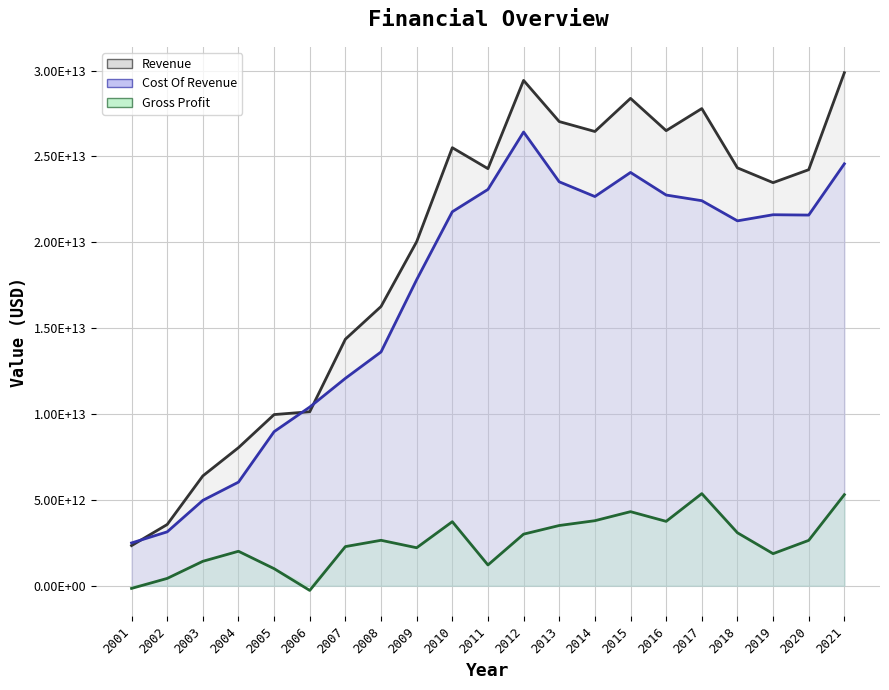

Which series ends up on top after the final intersection of Revenue and Cost Of Revenue?

Revenue